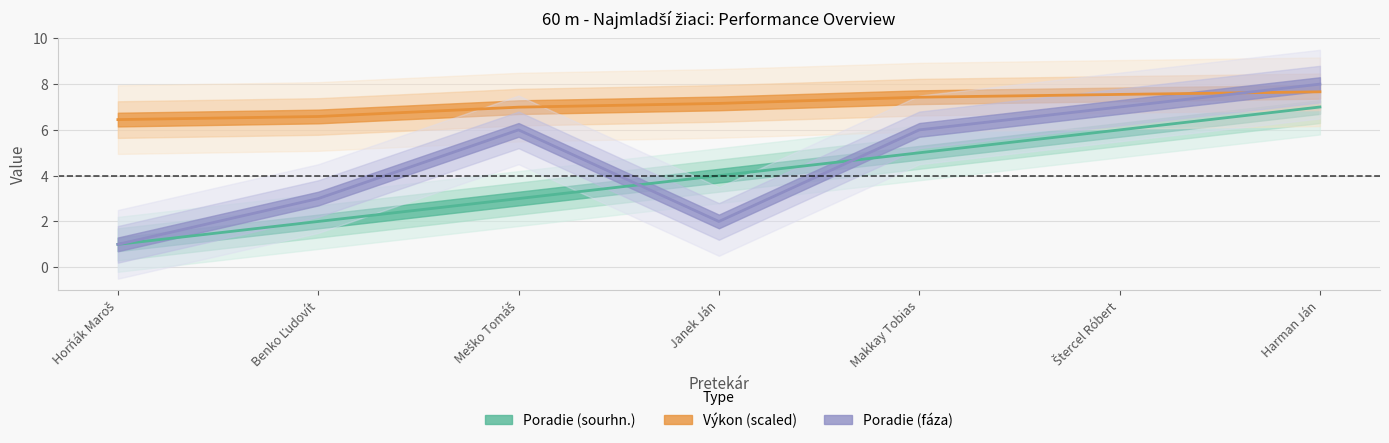

What is the minimum value for Výkon?

6.5